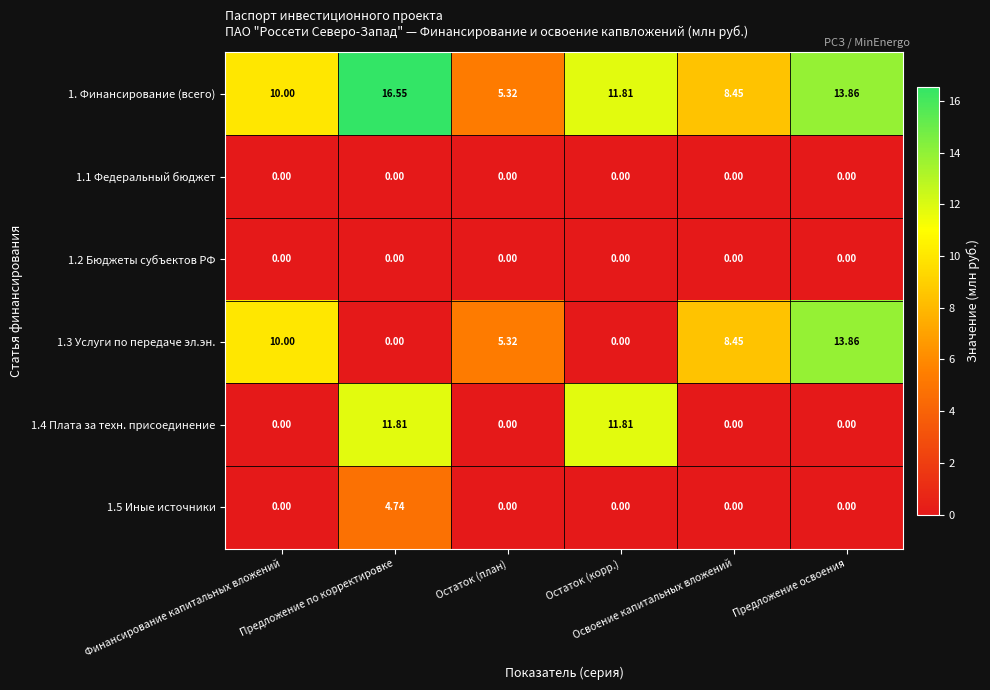

Reading left to right, extract all data points from this chart.

1. Финансирование (всего): Финансирование капитальных вложений=10.0	Предложение по корректировке=16.6	Остаток (план)=5.3	Остаток (корр.)=11.8	Освоение капитальных вложений=8.4	Предложение освоения=13.9
1.1 Федеральный бюджет: Финансирование капитальных вложений=0.0	Предложение по корректировке=0.0	Остаток (план)=0.0	Остаток (корр.)=0.0	Освоение капитальных вложений=0.0	Предложение освоения=0.0
1.2 Бюджеты субъектов РФ: Финансирование капитальных вложений=0.0	Предложение по корректировке=0.0	Остаток (план)=0.0	Остаток (корр.)=0.0	Освоение капитальных вложений=0.0	Предложение освоения=0.0
1.3 Услуги по передаче эл.эн.: Финансирование капитальных вложений=10.0	Предложение по корректировке=0.0	Остаток (план)=5.3	Остаток (корр.)=0.0	Освоение капитальных вложений=8.4	Предложение освоения=13.9
1.4 Плата за техн. присоединение: Финансирование капитальных вложений=0.0	Предложение по корректировке=11.8	Остаток (план)=0.0	Остаток (корр.)=11.8	Освоение капитальных вложений=0.0	Предложение освоения=0.0
1.5 Иные источники: Финансирование капитальных вложений=0.0	Предложение по корректировке=4.7	Остаток (план)=0.0	Остаток (корр.)=0.0	Освоение капитальных вложений=0.0	Предложение освоения=0.0